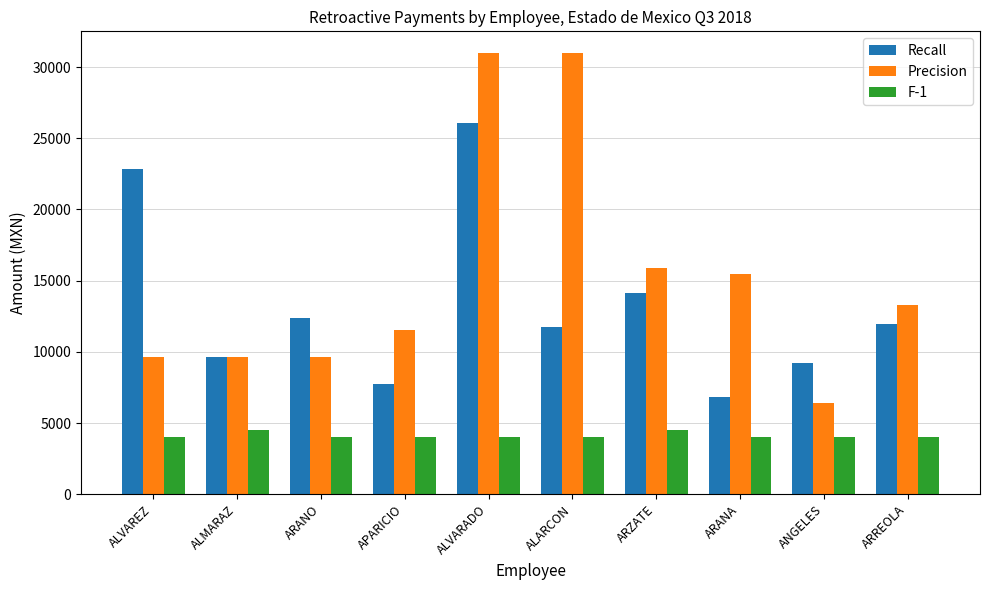

How many bars are there in each group?

3